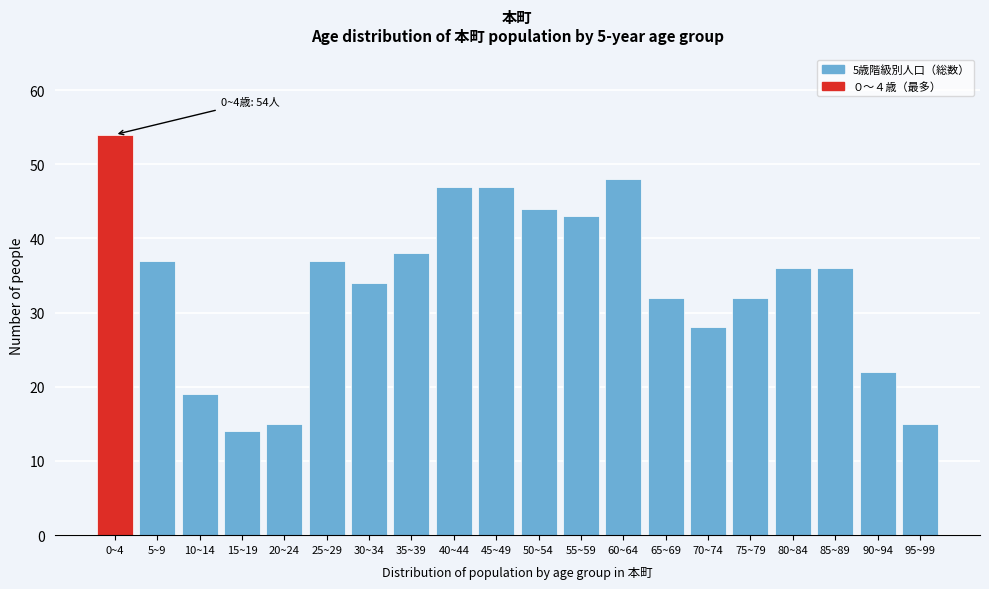

Reading right to left, list all the values displayed in this chart.

95~99=15	90~94=22	85~89=36	80~84=36	75~79=32	70~74=28	65~69=32	60~64=48	55~59=43	50~54=44	45~49=47	40~44=47	35~39=38	30~34=34	25~29=37	20~24=15	15~19=14	10~14=19	5~9=37	0~4=54